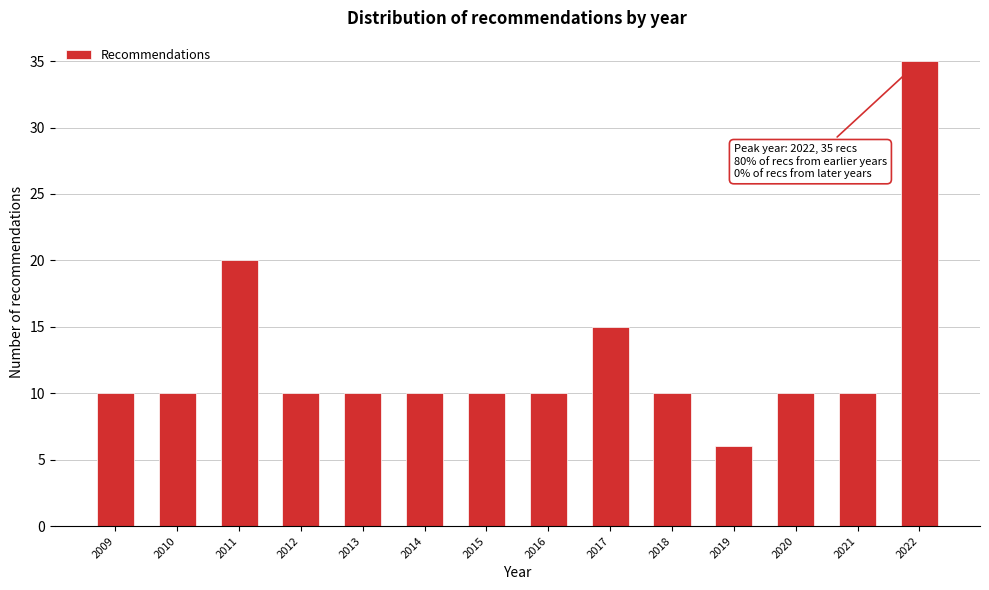

Reading right to left, extract all data points from this chart.

35	10	10	6	10	15	10	10	10	10	10	20	10	10